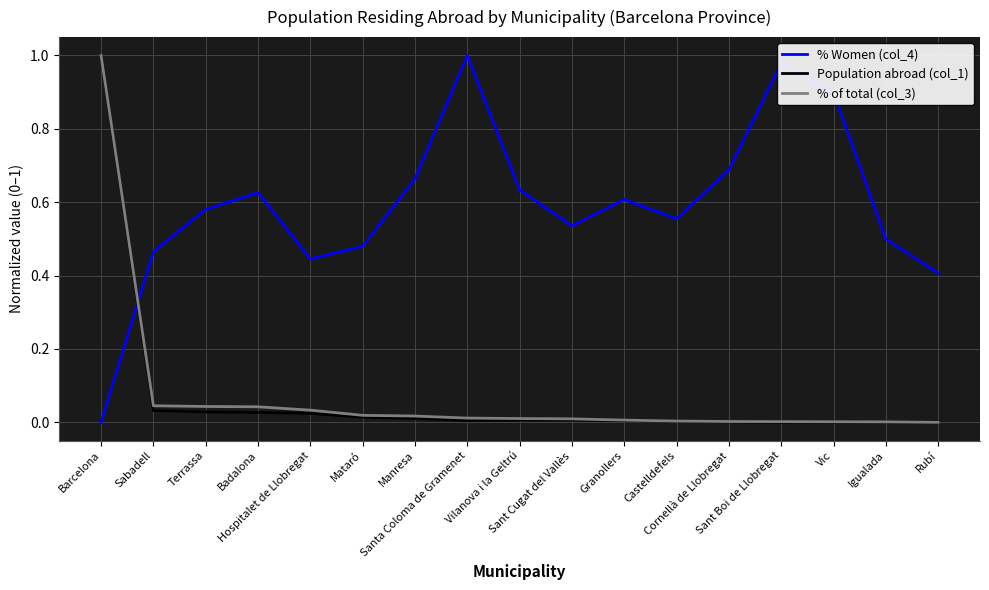

What is the sum of the % of total (col_3) values at Badalona and Mataró?

0.1